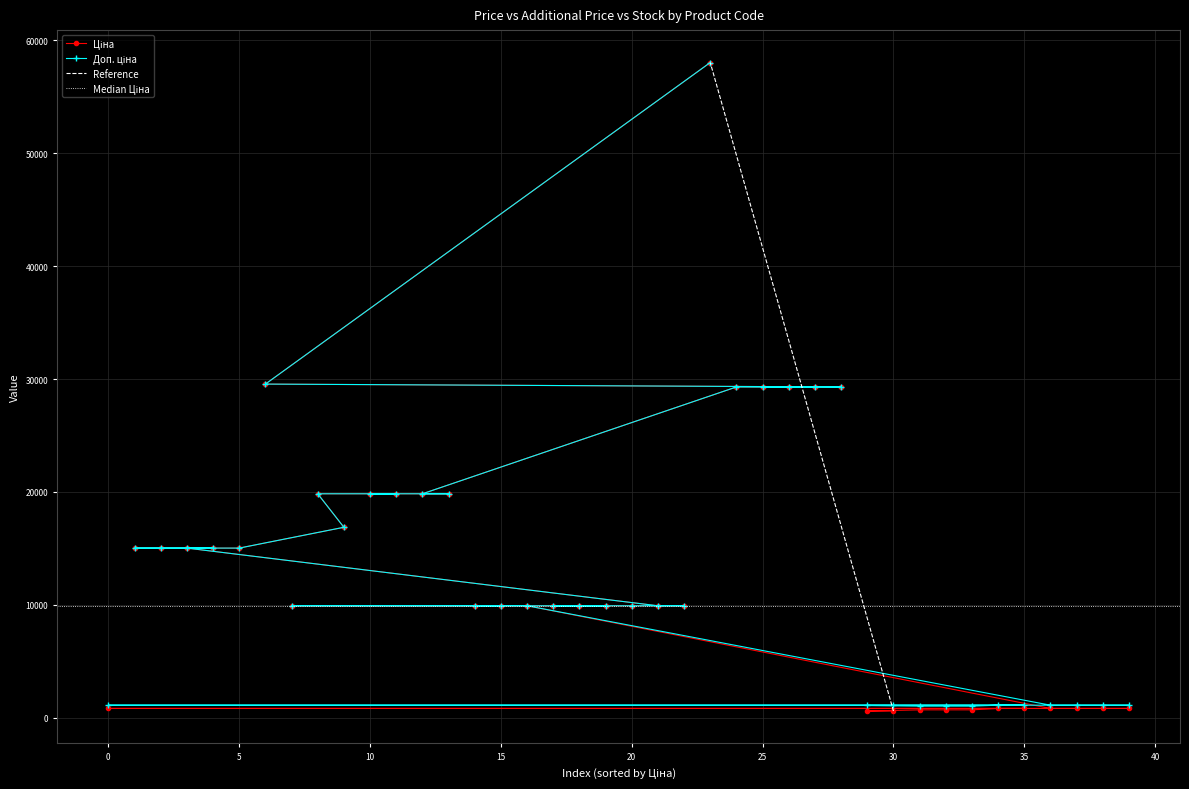

How many interior local valleys does the Ціна series have?

2